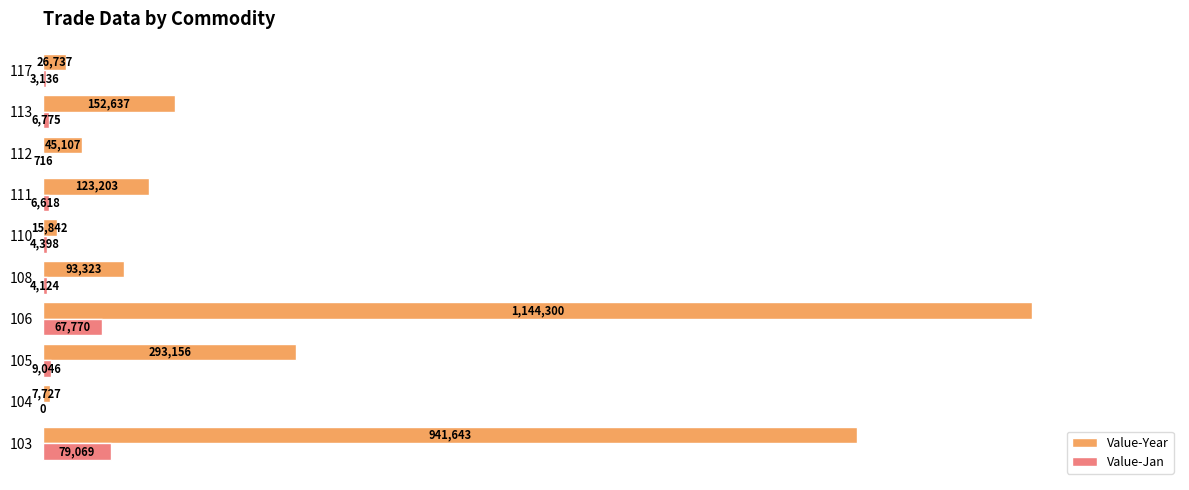

What are all the series names shown in the legend?

Value-Year, Value-Jan